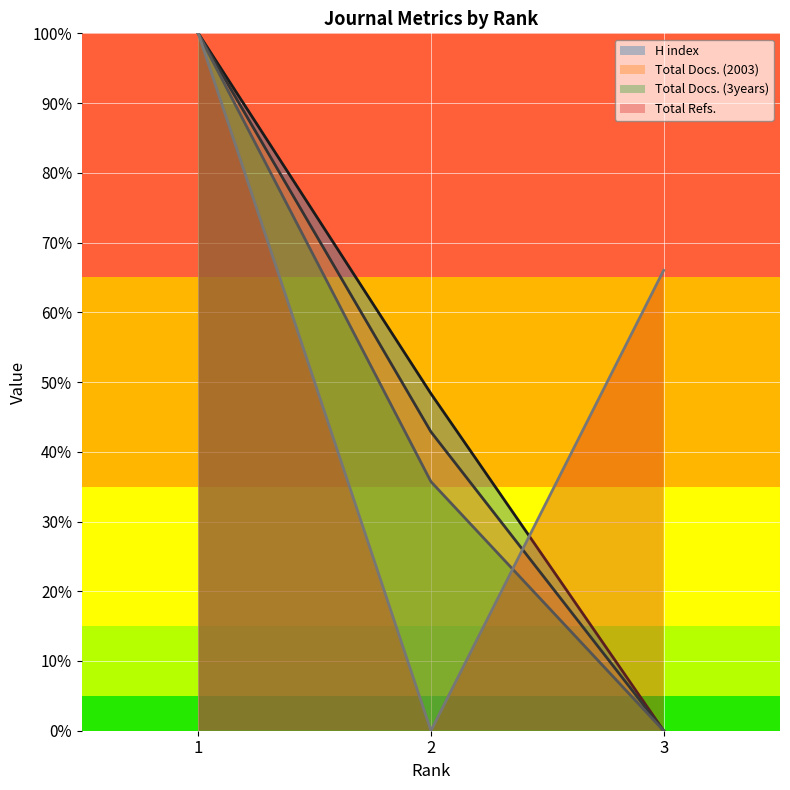

What is the sum of the Total Docs. (2003) values at 1 and 2?

1.4